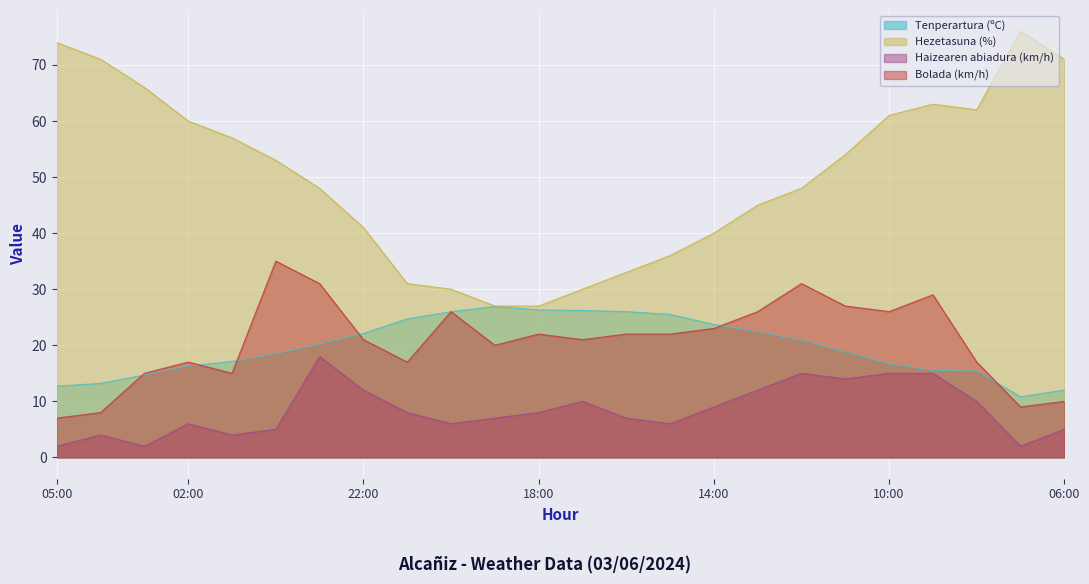

How many lines are shown in the chart?

4